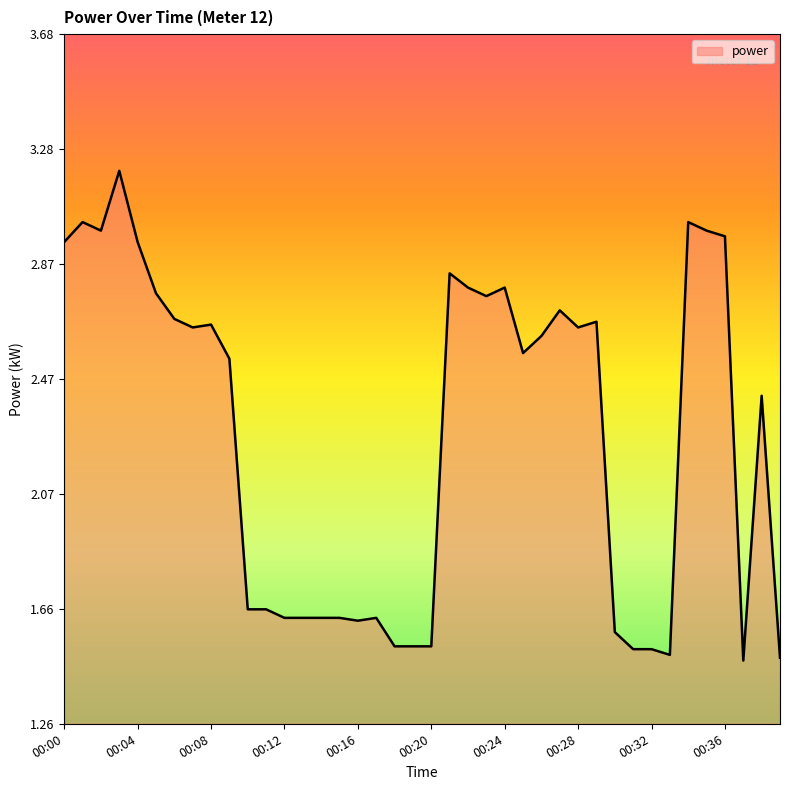

Is this an area chart (filled region under the line)?

Yes